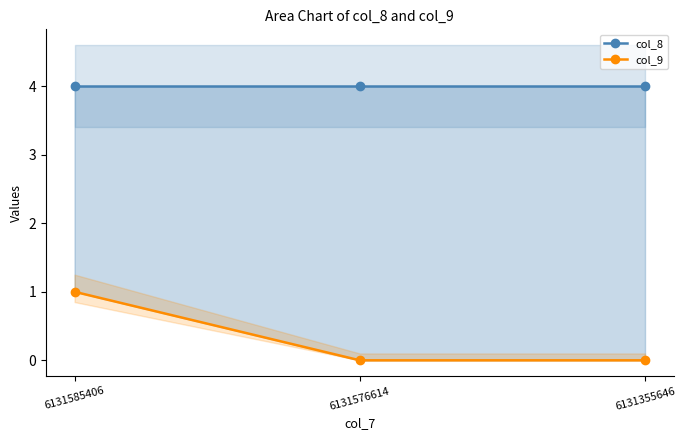

At which category is the sum across all series the highest?

6131585406